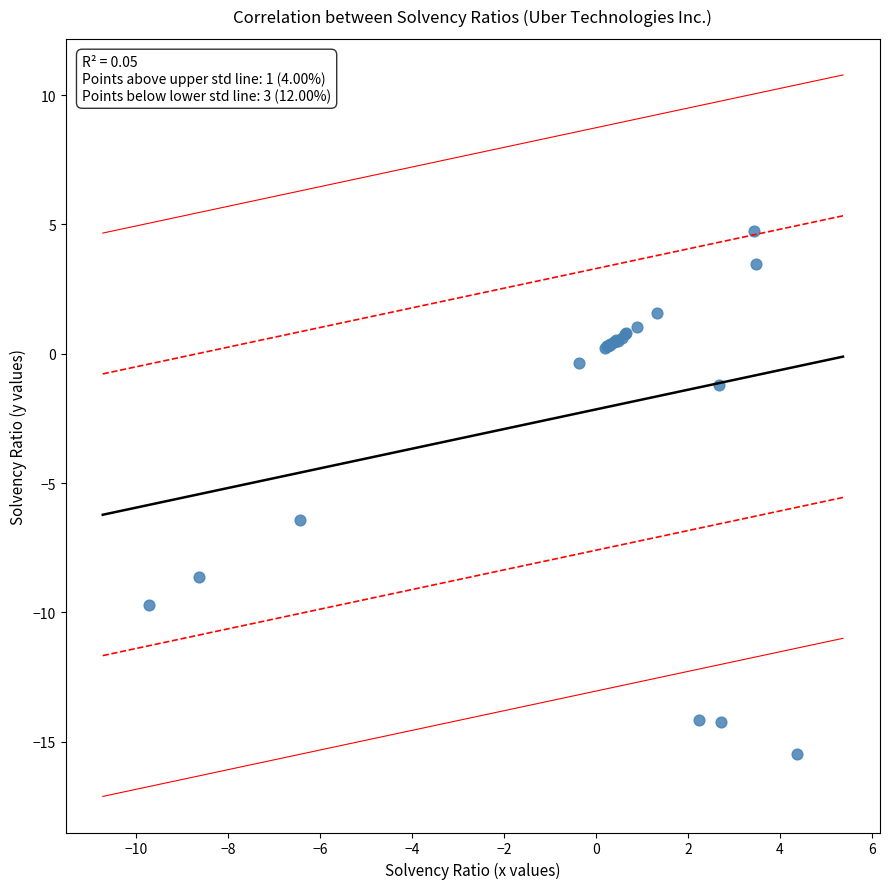

What Y value in the scatter plot is closest to -5?

-6.4